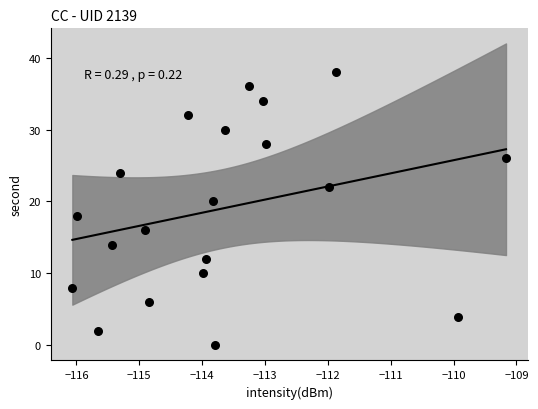

What is the range of Y values (max minus min)?

38